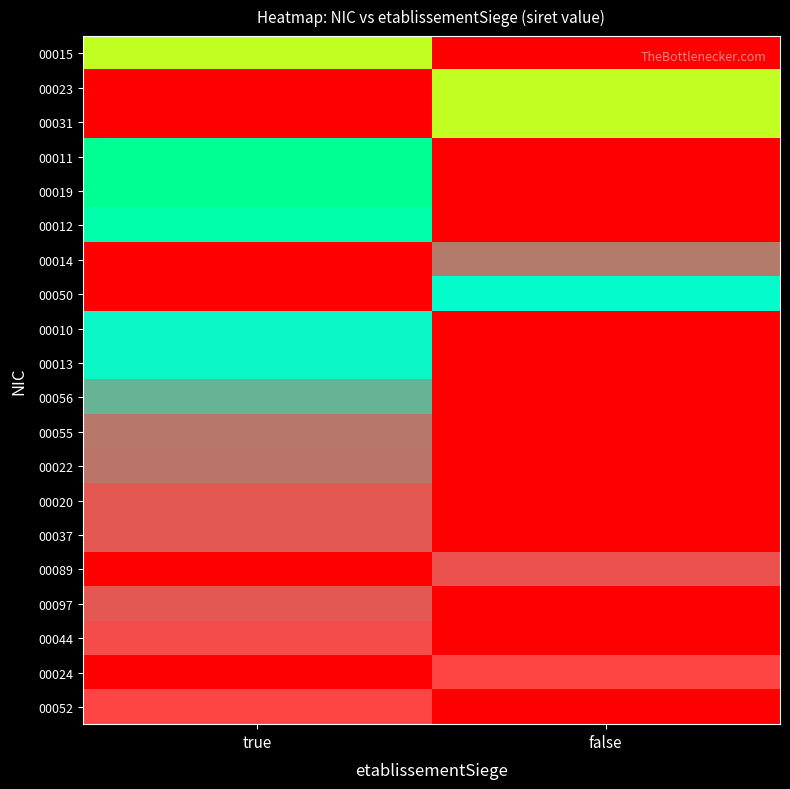

At false, list the series in order from largest to smallest.

00024, 00089, 00014, 00050, 00031, 00023, 00015, 00011, 00019, 00012, 00010, 00013, 00056, 00055, 00022, 00020, 00037, 00097, 00044, 00052